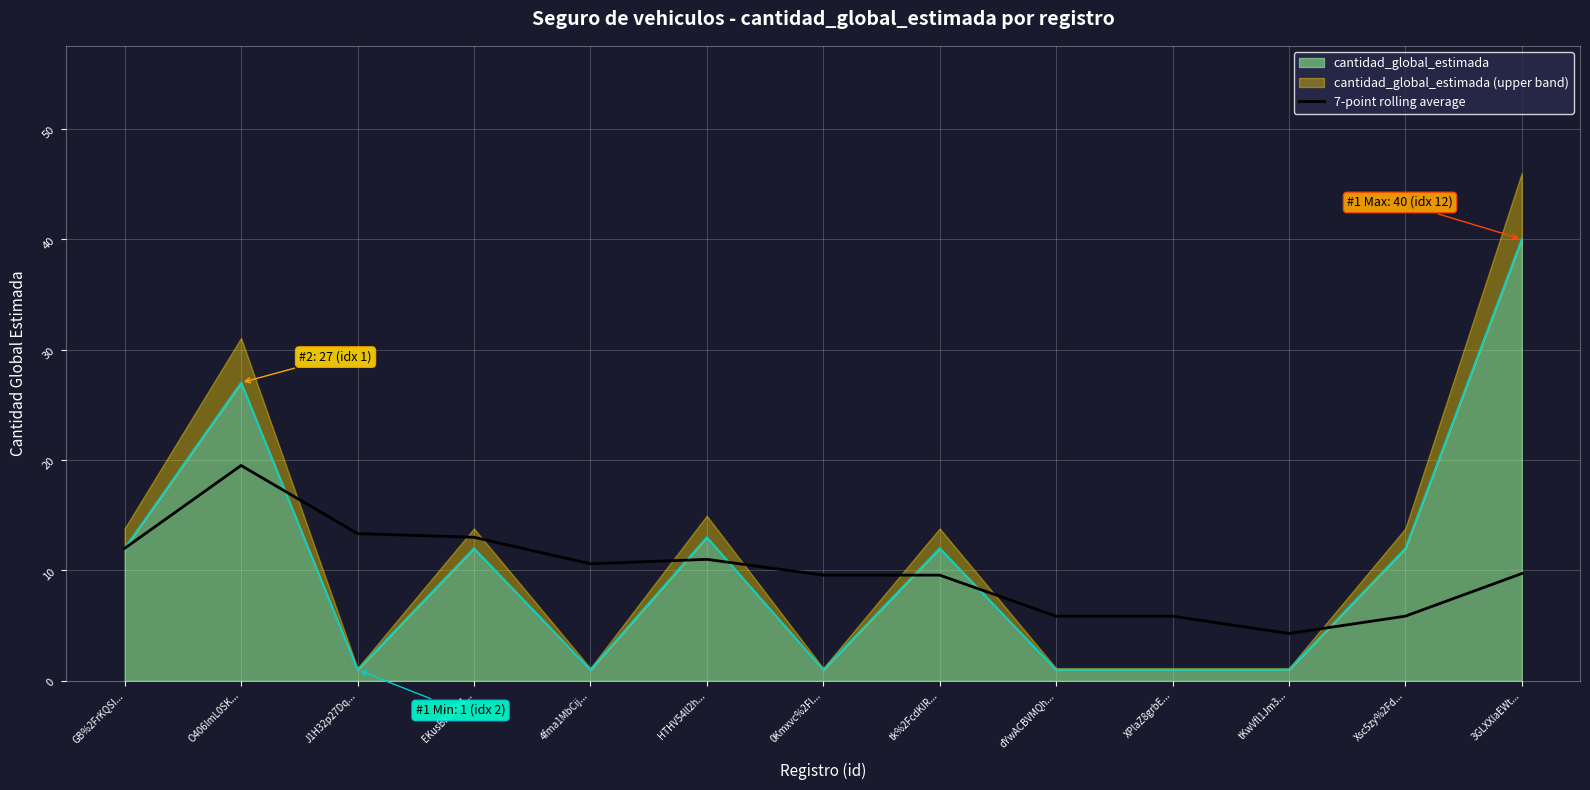

How many points are lower than both their immediate neighbors (excluding endpoints)?

2